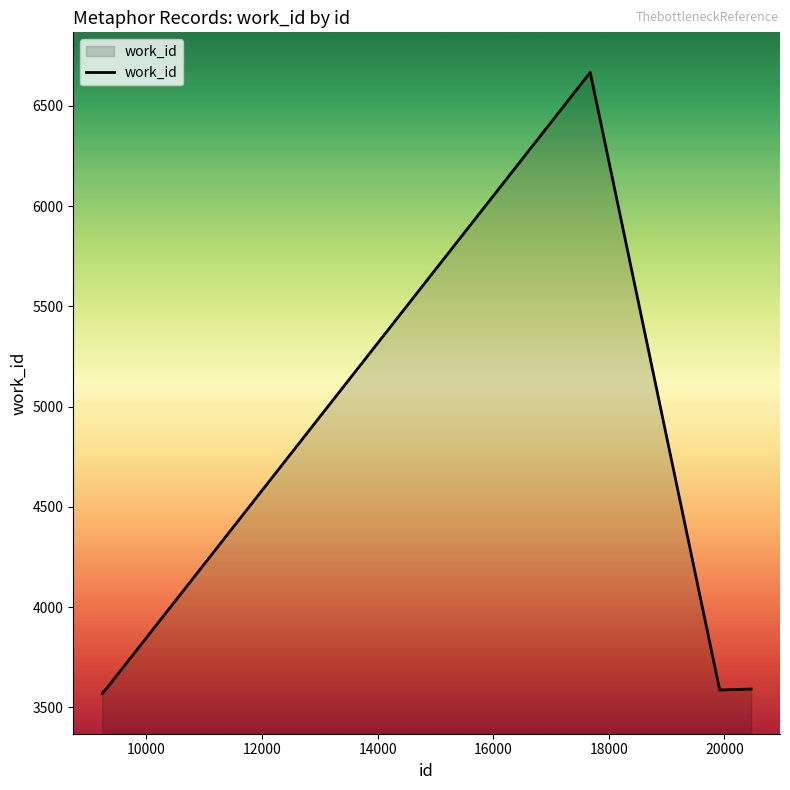

What is the smallest value displayed?

3568